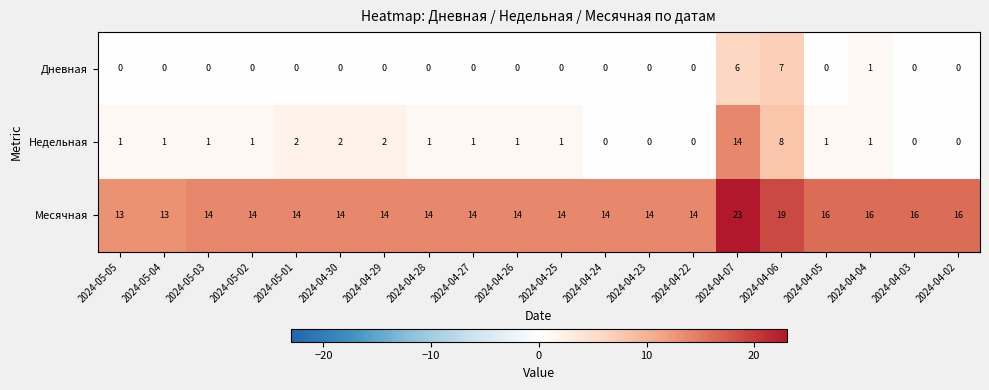

Which series has the largest total across all categories?

Месячная